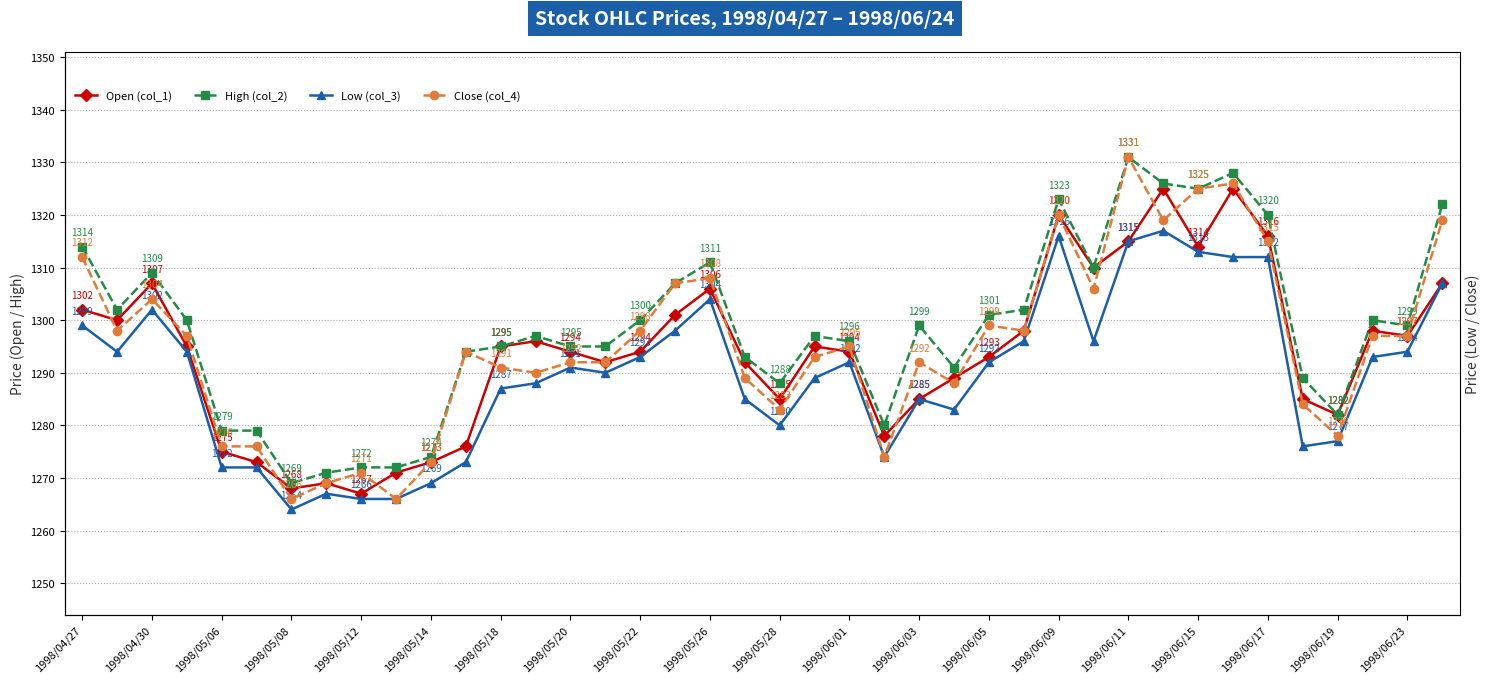

Which series has the largest range (max minus min)?

Close (col_4)